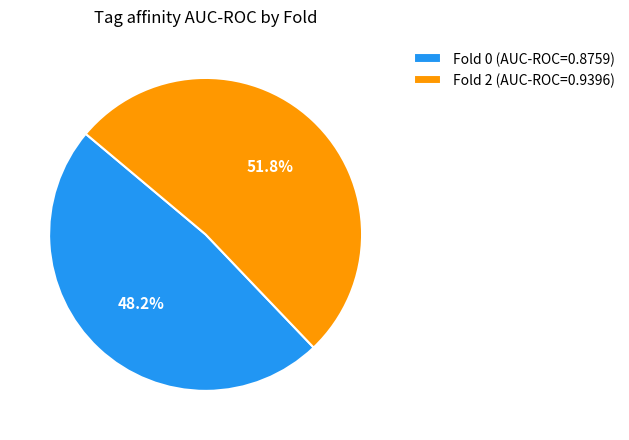

To the nearest percent, what is the average slice percentage?

50%